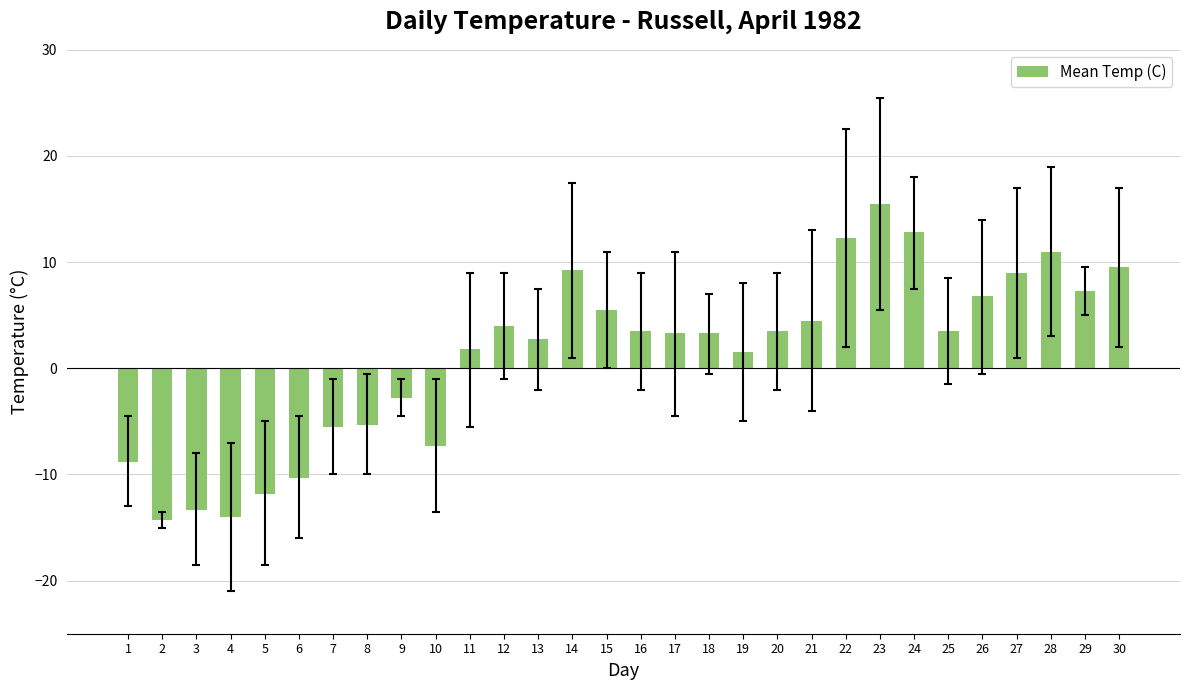

Is it true that the value at 3 is -13.3?

True